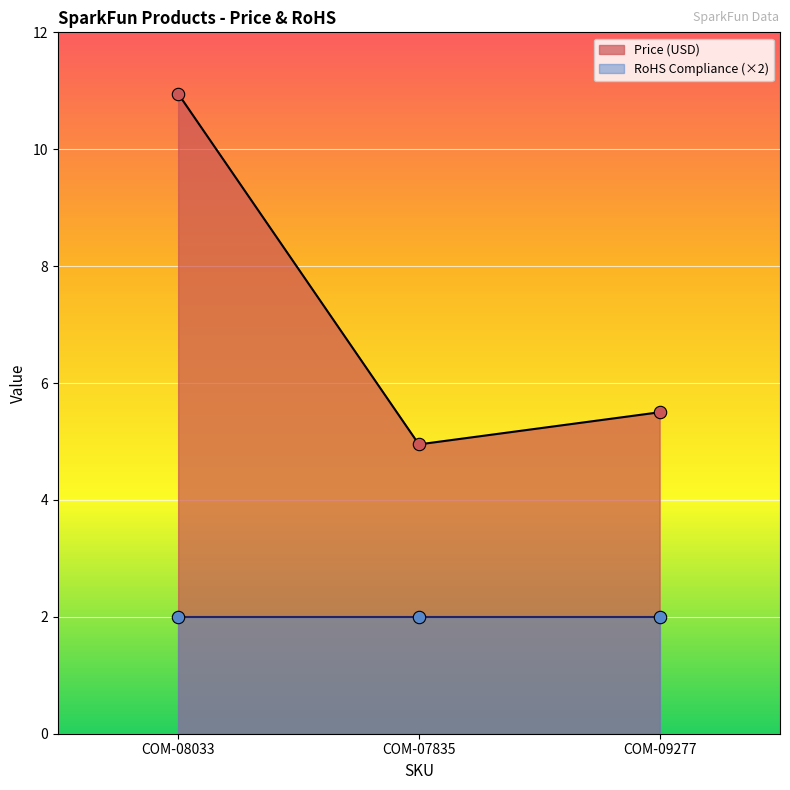

Approximately how many times larger is the value at COM-08033 compared to COM-07835?

2.2